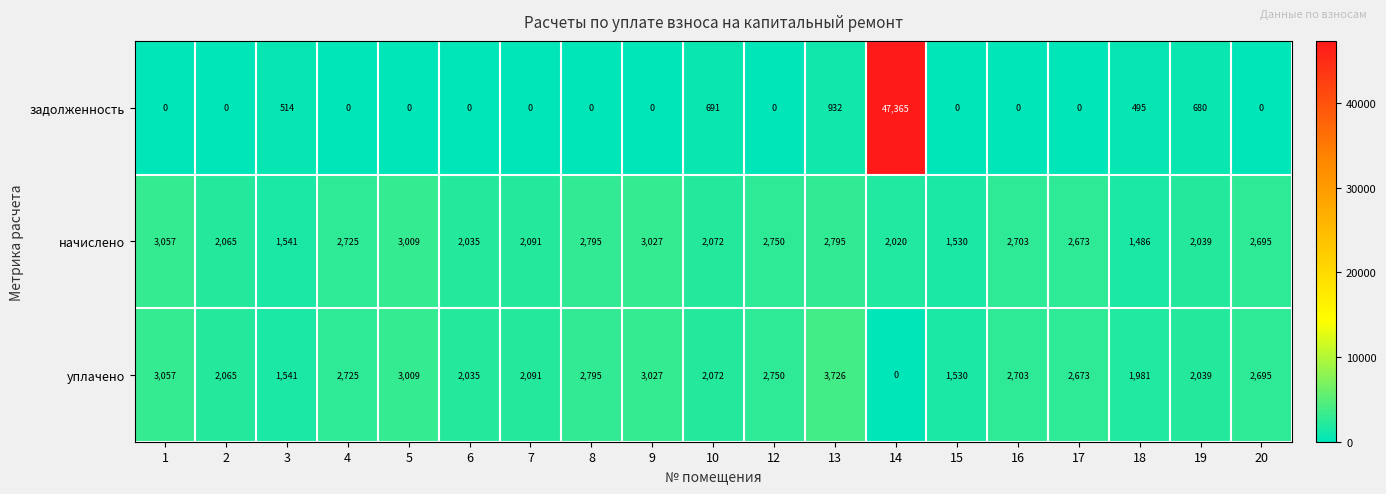

Count the number of data series in this chart.

3